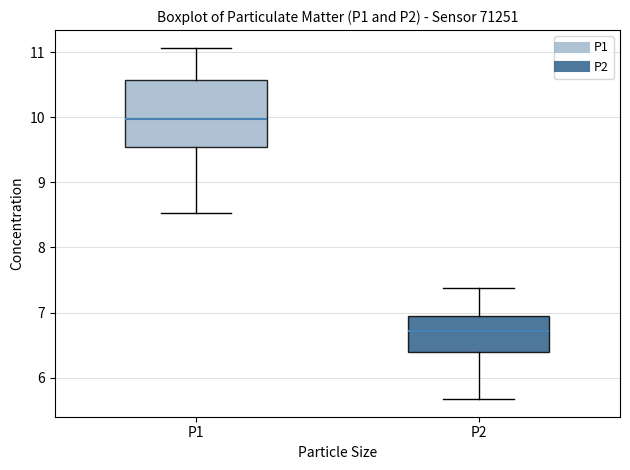

Reading left to right, transcribe this box plot: for each box, give where its median line is, the range the box spans, and where its two whiskers end, as read against the y-axis. The values are not printed on the chart, so give them approximately, as read against the axis.

P1: median 10.0, box 9.5 to 10.6, whiskers 8.5 to 11.1
P2: median 6.7, box 6.4 to 7.0, whiskers 5.7 to 7.4